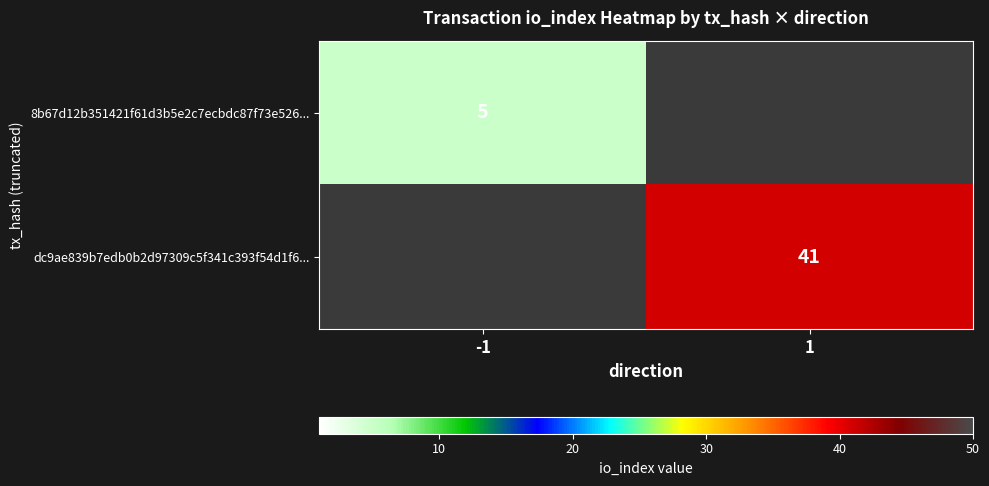

What is the greatest value displayed?

41.0